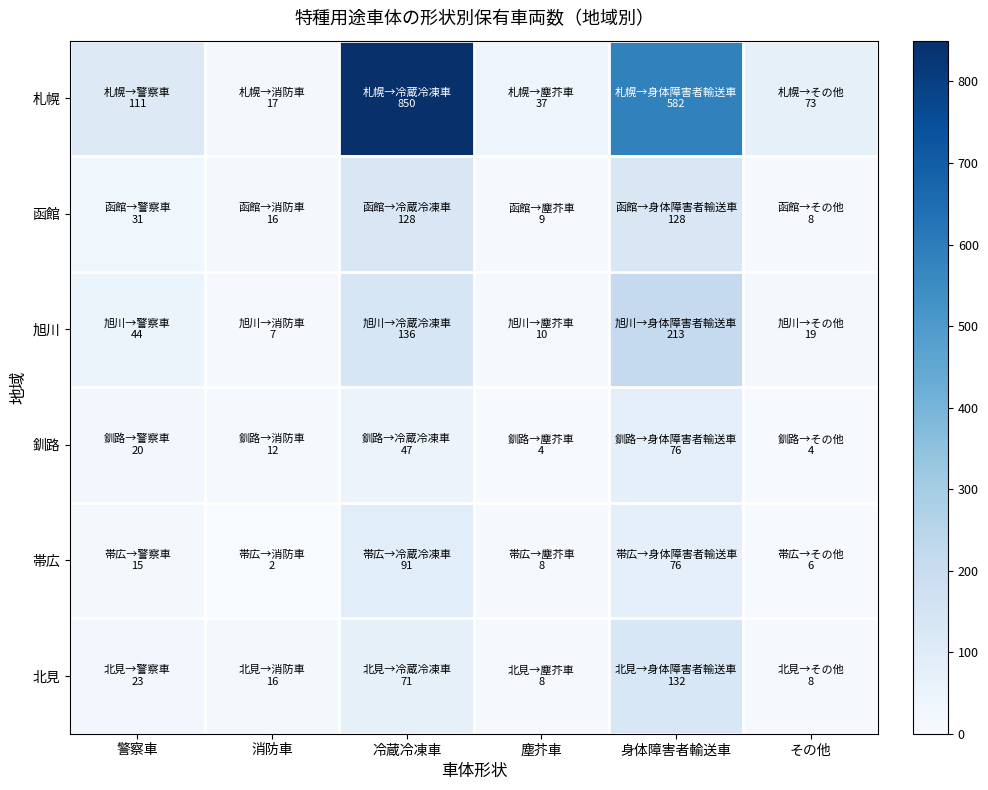

At 塵芥車, list the series in order from smallest to largest.

釧路, 帯広, 北見, 函館, 旭川, 札幌